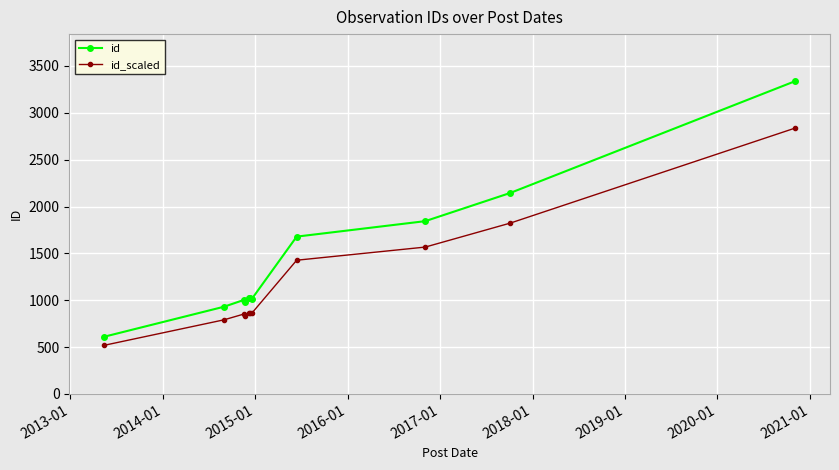

In id, how many points are lower than both neighbors (excluding endpoints)?

2